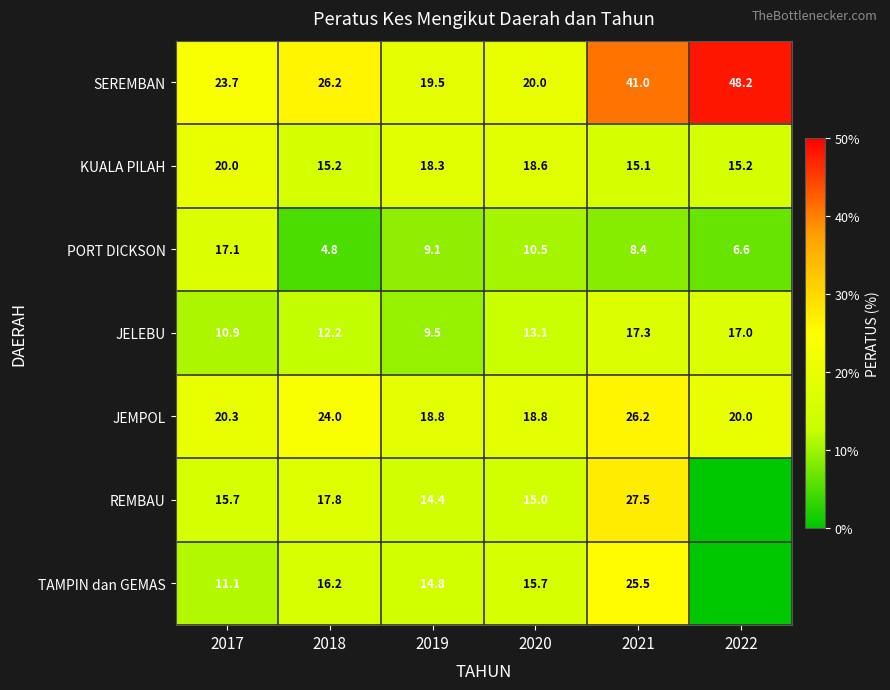

How many data points in PORT DICKSON are above 9?

3